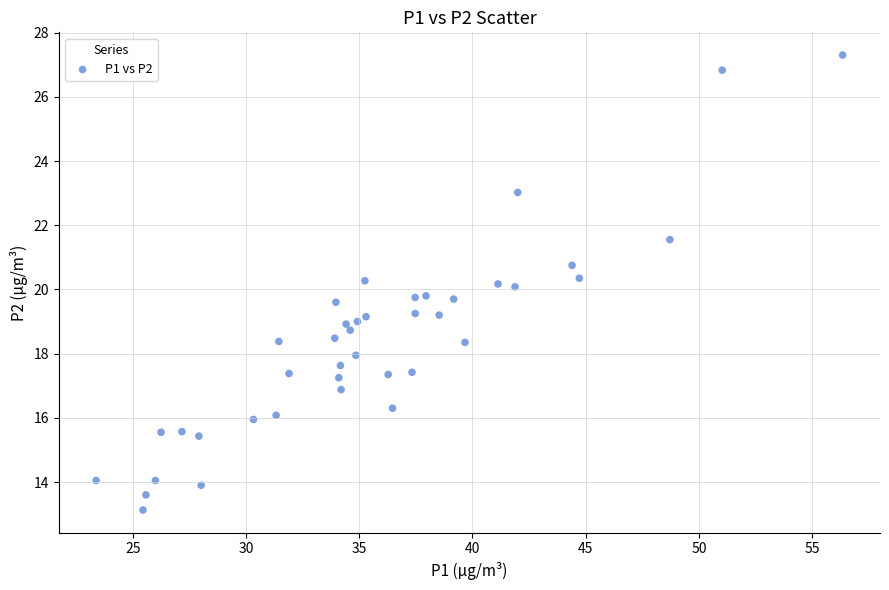

What is the range of X values (max minus min)?

33.0